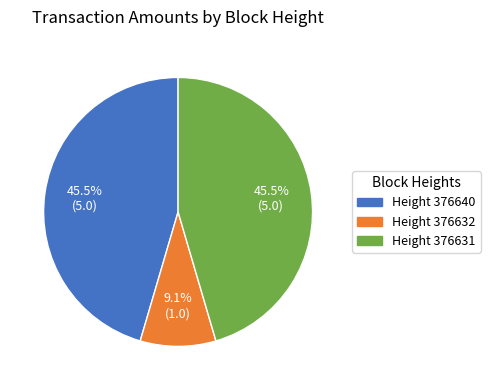

Does any single category account for the majority?

No